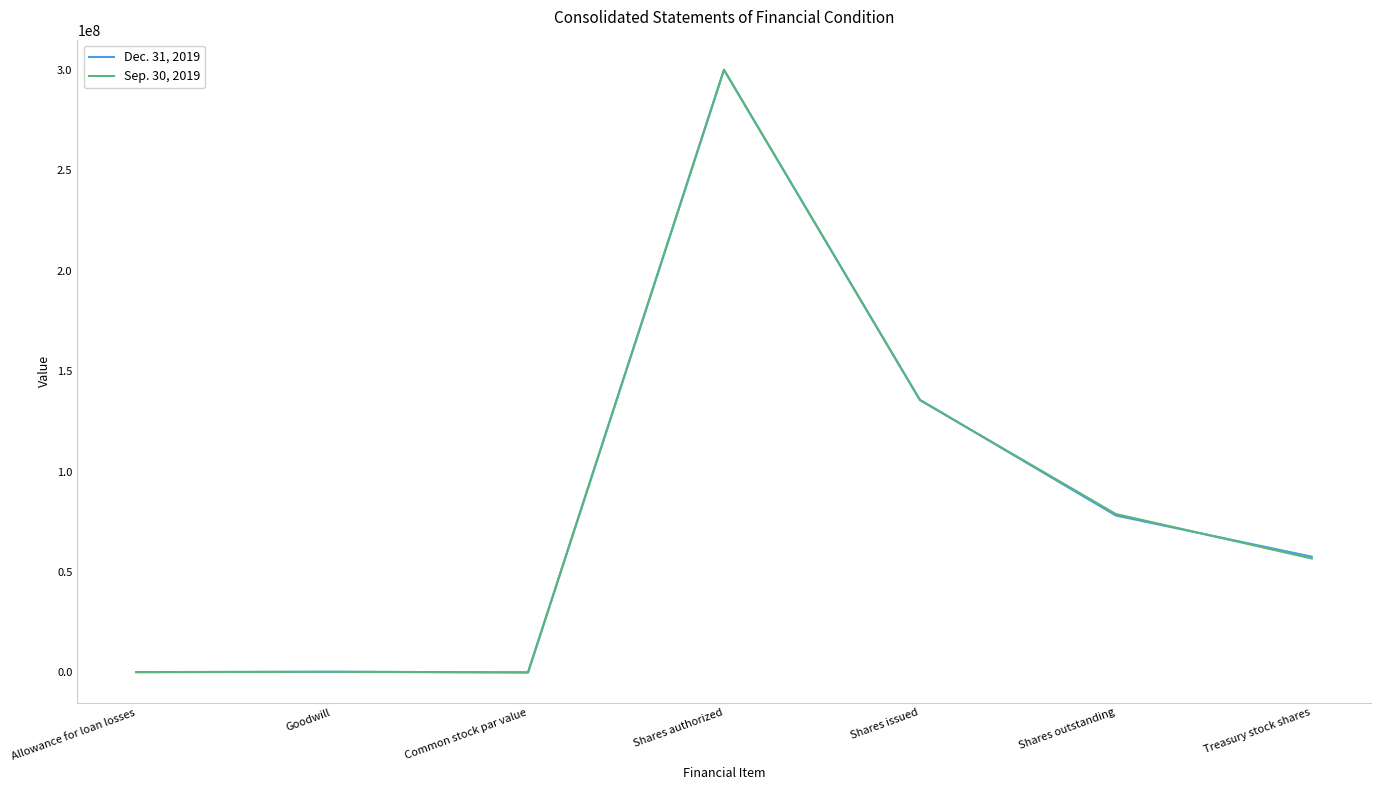

Which series has the largest total across all categories?

Dec. 31, 2019